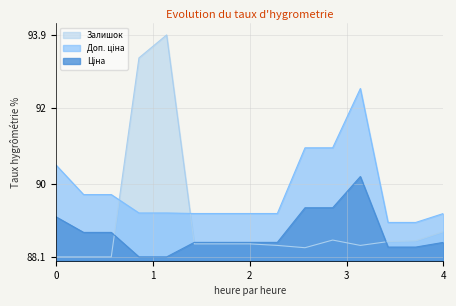

How many data points does each series have?

15